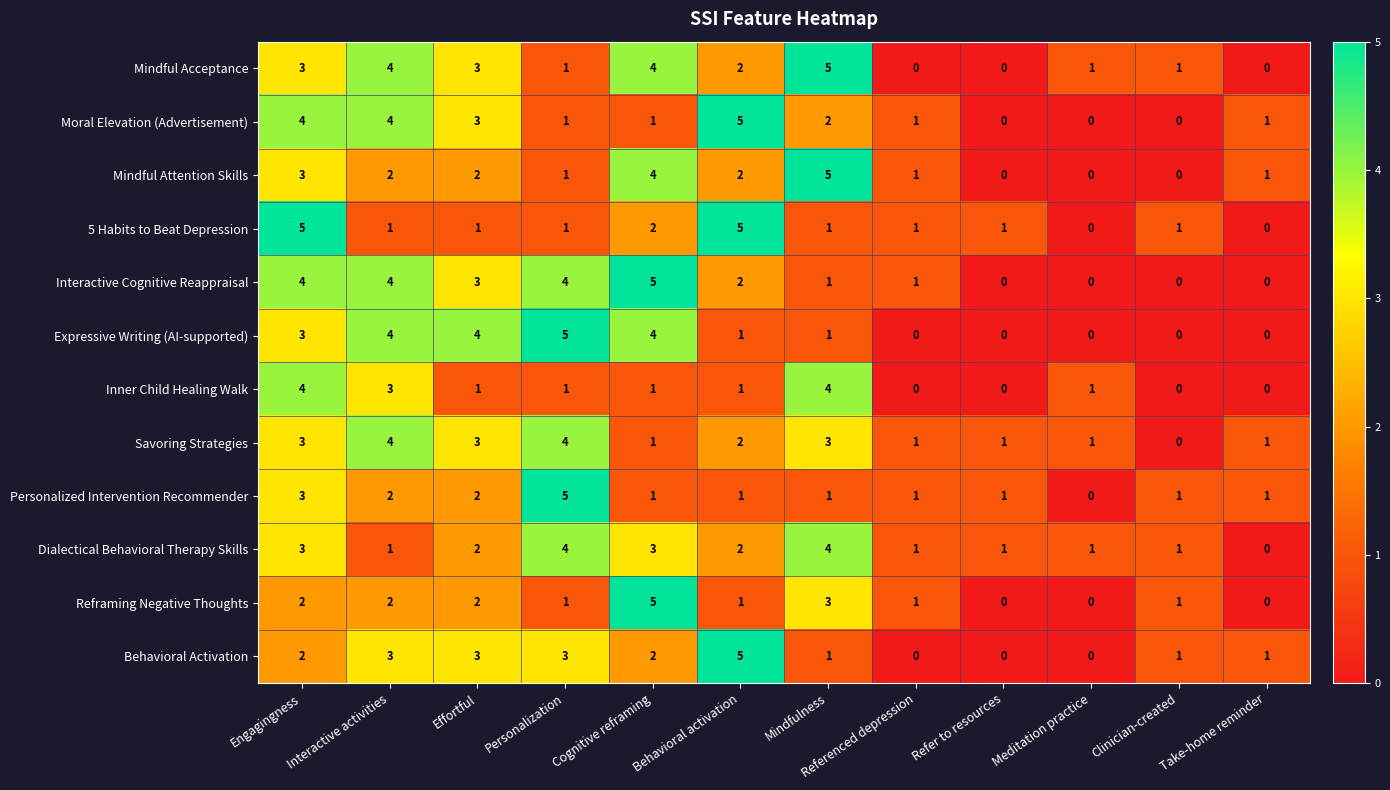

What is the highest value of the Expressive Writing (AI-supported) series?

5